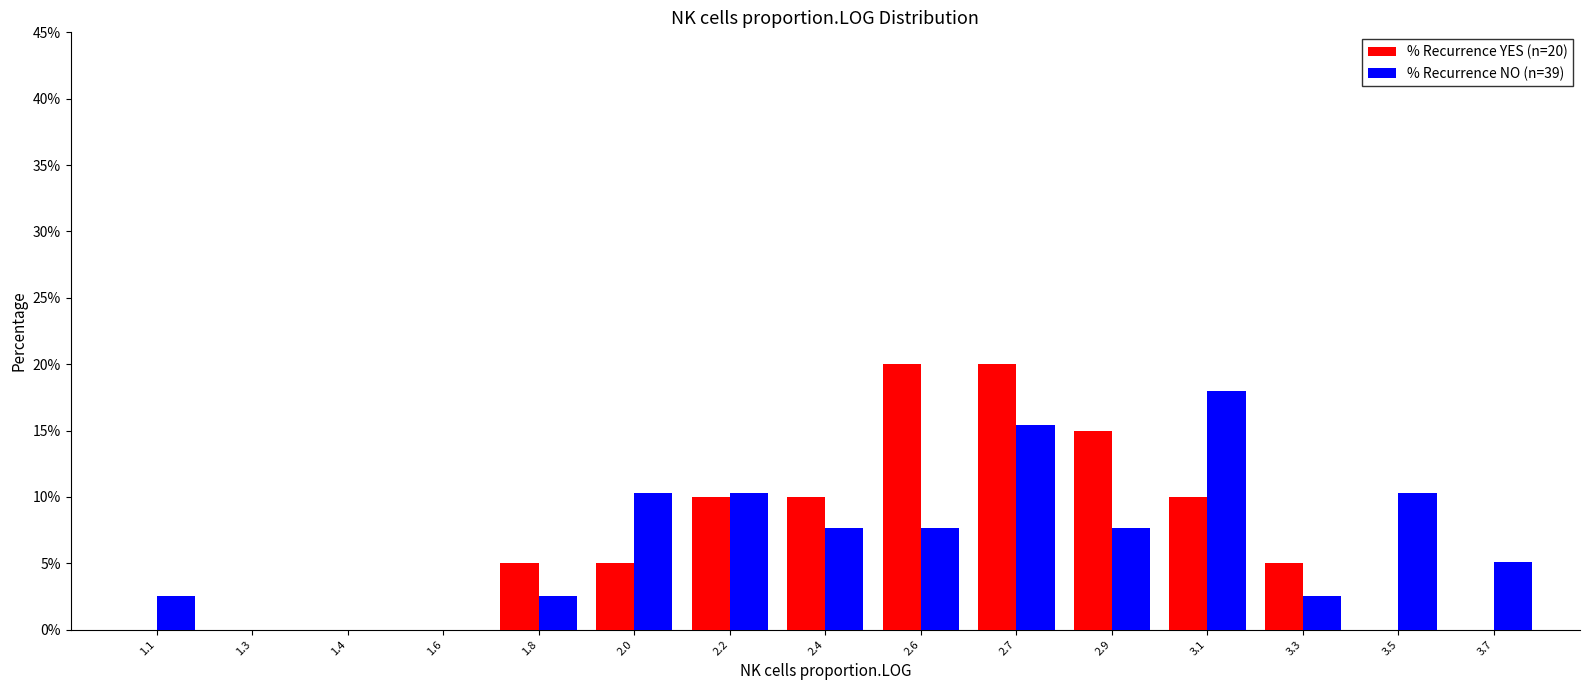

Reading right to left, transcribe all the data shown in this chart.

% Recurrence YES (n=20): 3.7=0.0	3.5=0.0	3.3=5.0	3.1=10.0	2.9=15.0	2.7=20.0	2.6=20.0	2.4=10.0	2.2=10.0	2.0=5.0	1.8=5.0	1.6=0.0	1.4=0.0	1.3=0.0	1.1=0.0
% Recurrence NO (n=39): 3.7=5.1	3.5=10.3	3.3=2.6	3.1=17.9	2.9=7.7	2.7=15.4	2.6=7.7	2.4=7.7	2.2=10.3	2.0=10.3	1.8=2.6	1.6=0.0	1.4=0.0	1.3=0.0	1.1=2.6